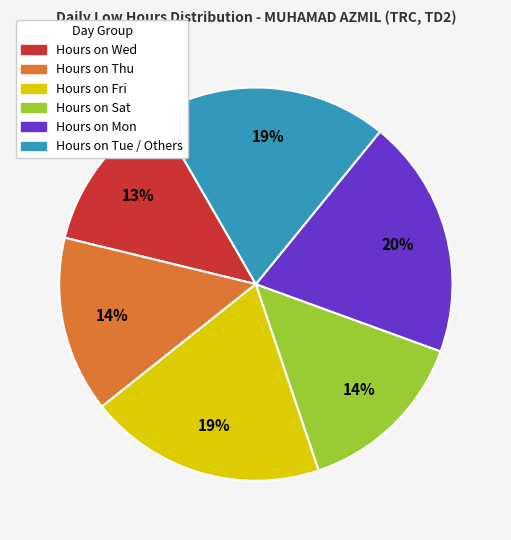

Does any single category account for the majority?

No